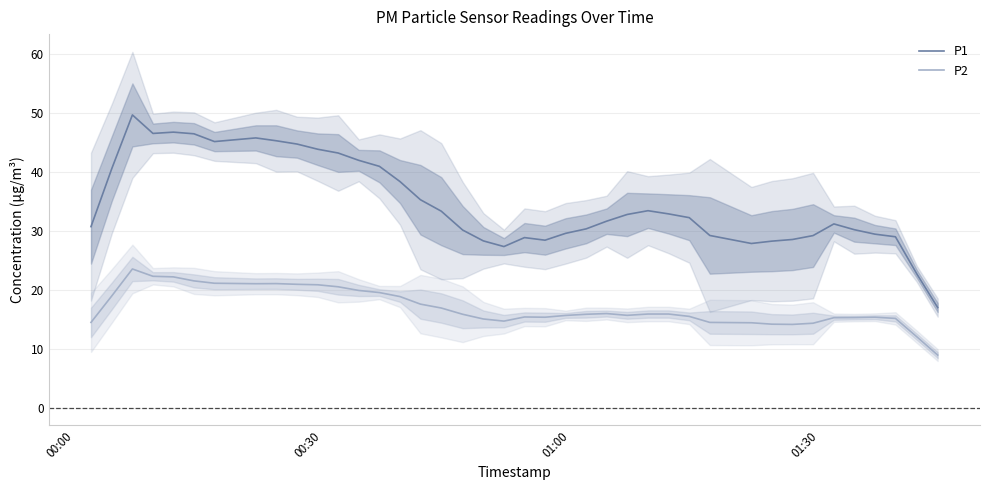

True or false: P2 and P1 cross at least once.

False